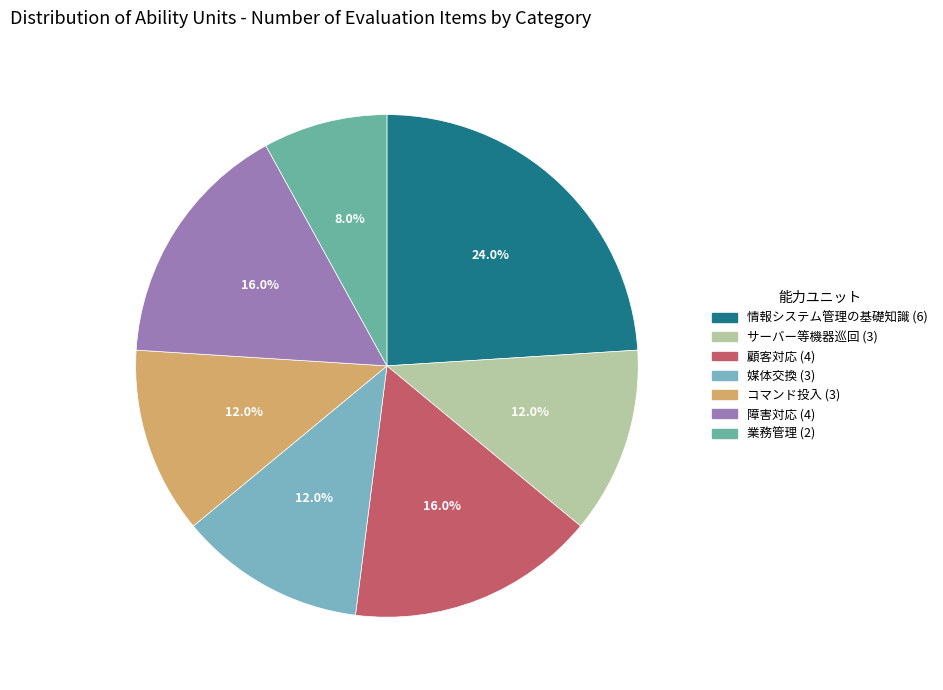

What is the change in value from 情報システム管理の基礎知識 to 業務管理?

-4